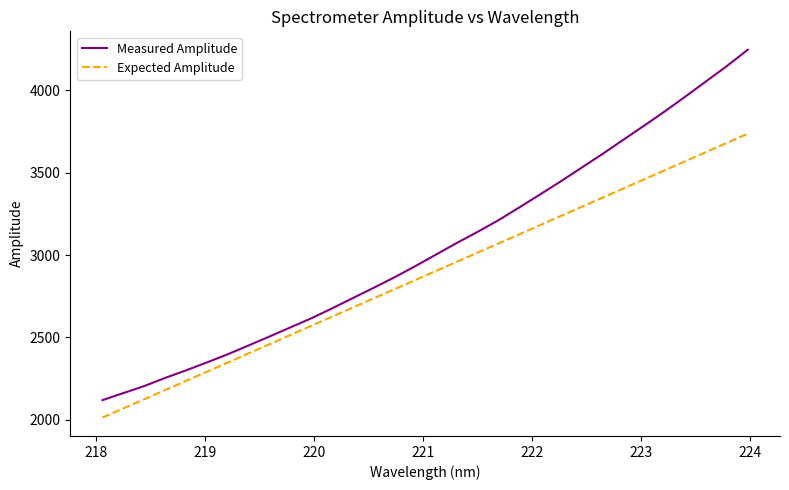

Rank the series by their average value, from lowest to highest.

Expected Amplitude, Measured Amplitude